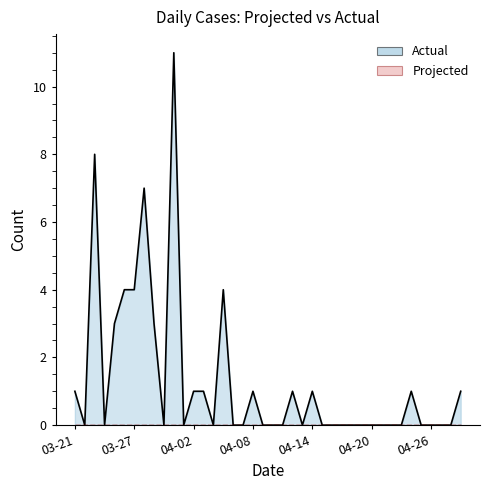

Which series has the largest range (max minus min)?

Actual